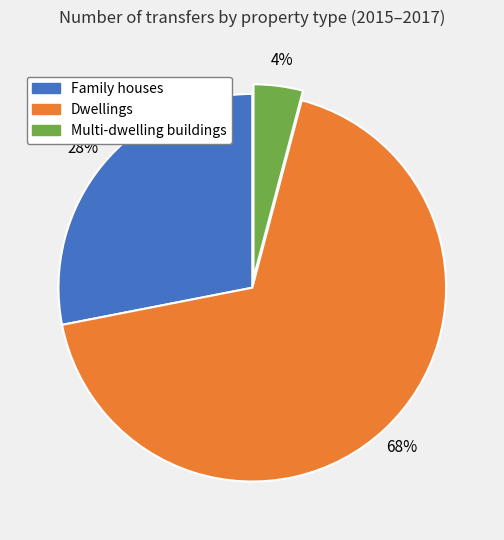

Which has a higher value, Multi-dwelling buildings or Dwellings?

Dwellings